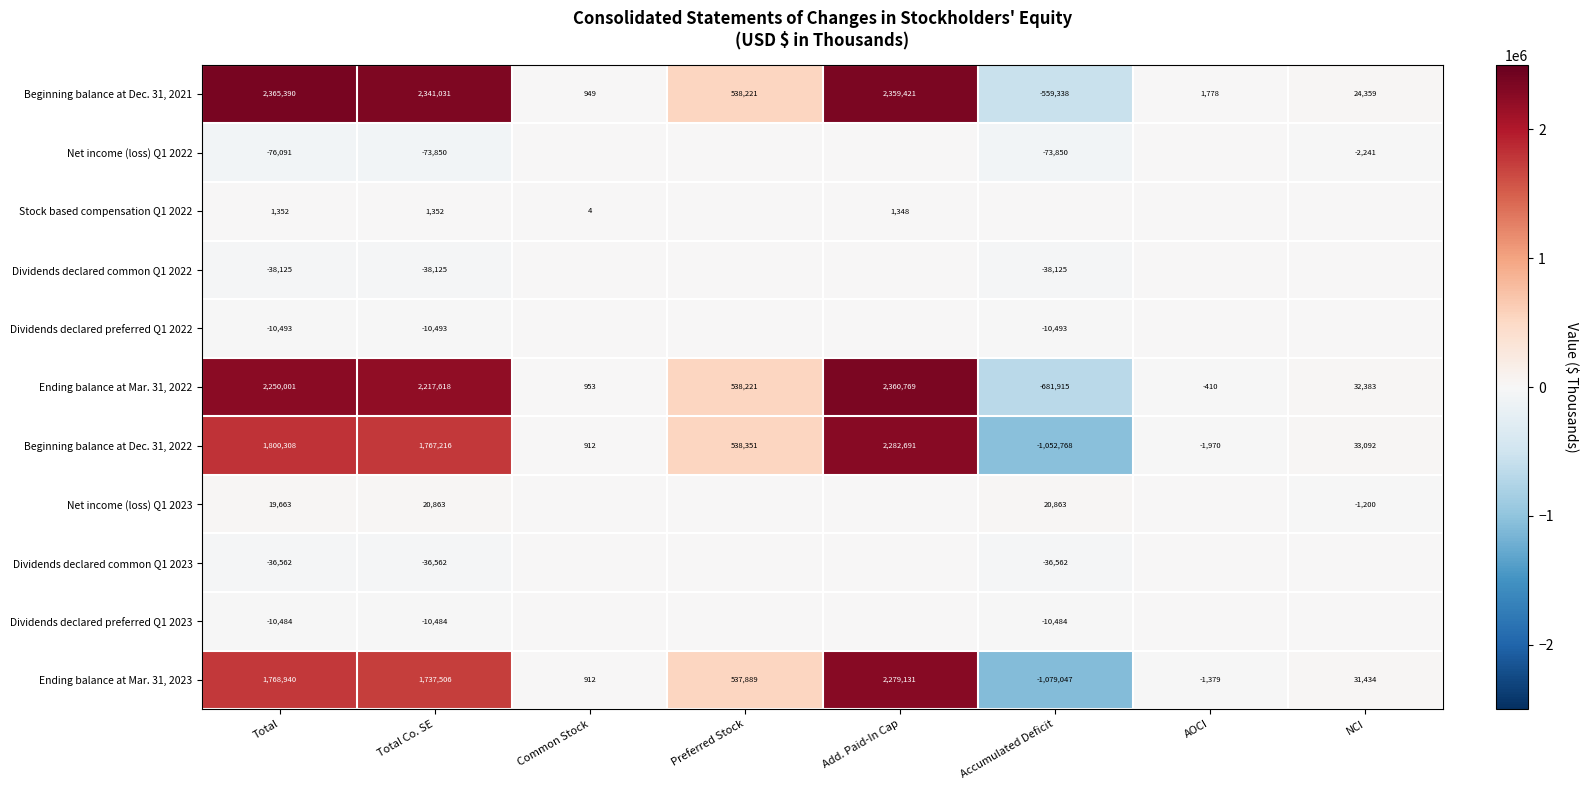

At which label does Beginning balance at Dec. 31, 2021 first exceed 538221?

Total